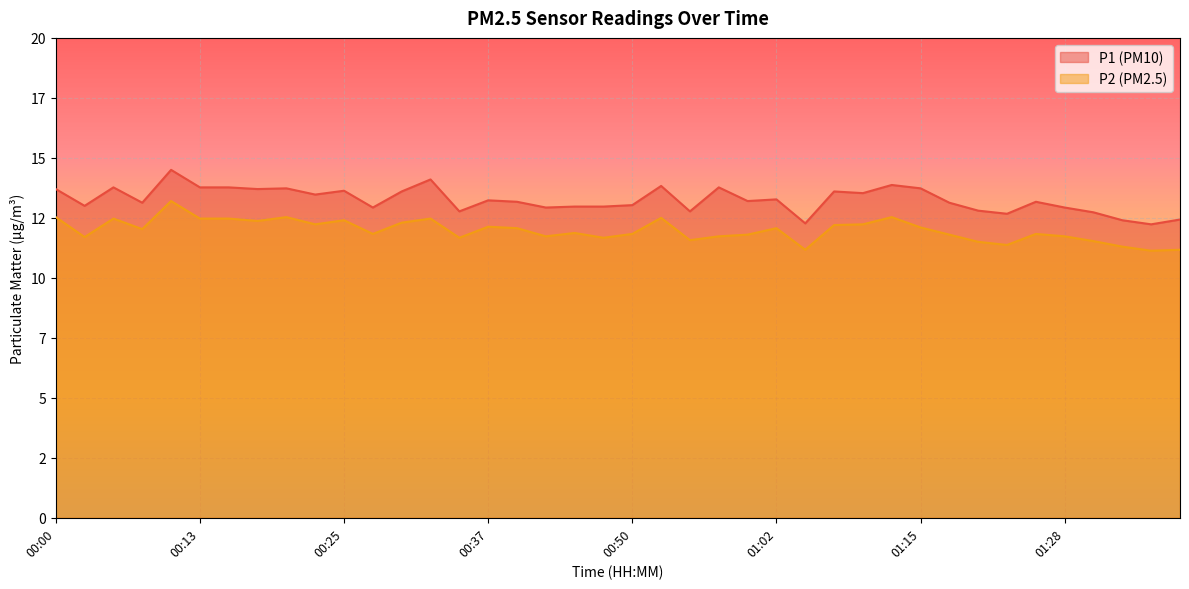

Reading right to left, list all the values displayed in this chart.

P1: 12.4	12.2	12.4	12.7	12.9	13.2	12.7	12.8	13.1	13.7	13.9	13.5	13.6	12.3	13.3	13.2	13.8	12.8	13.8	13.0	13.0	13.0	12.9	13.2	13.2	12.8	14.1	13.6	12.9	13.6	13.5	13.7	13.7	13.8	13.8	14.5	13.1	13.8	13.0	13.7
P2: 11.2	11.1	11.3	11.5	11.7	11.8	11.4	11.5	11.8	12.1	12.5	12.2	12.2	11.2	12.1	11.8	11.7	11.6	12.5	11.8	11.7	11.9	11.7	12.1	12.1	11.7	12.5	12.3	11.8	12.4	12.2	12.5	12.4	12.5	12.5	13.2	12.0	12.5	11.7	12.5